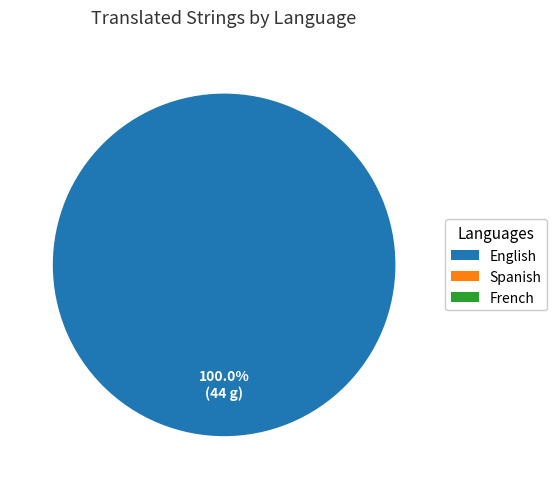

How much of the chart is everything except French?

100.0%